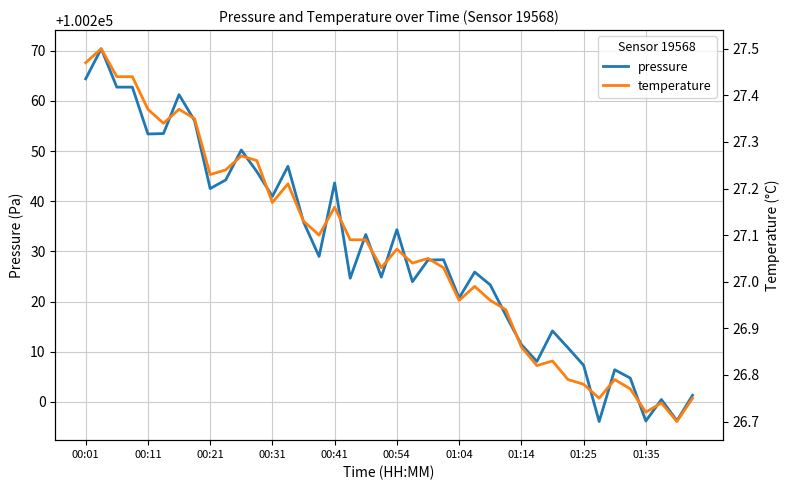

What is the minimum value for temperature?

26.7